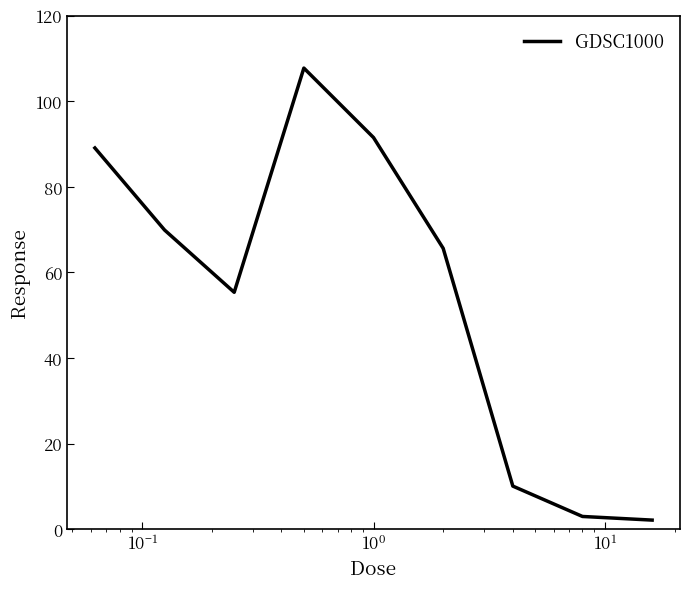

What is the greatest value displayed?

107.8